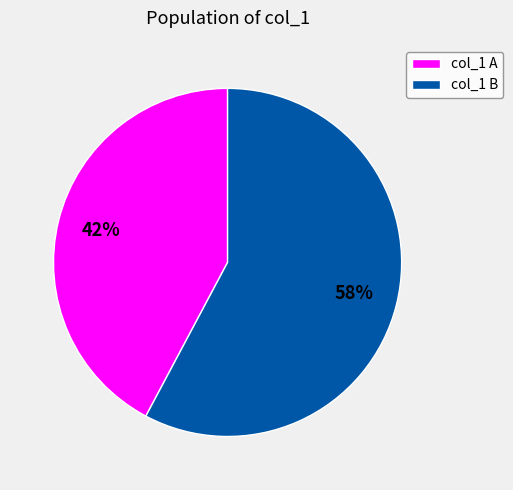

Which category has the smallest portion of the pie?

col_1 A